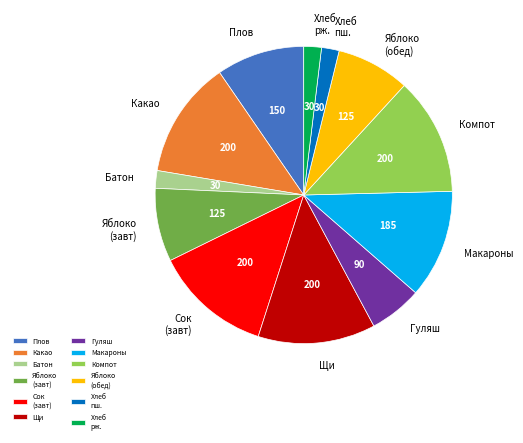

Does Щи account for over 50% of the chart?

No